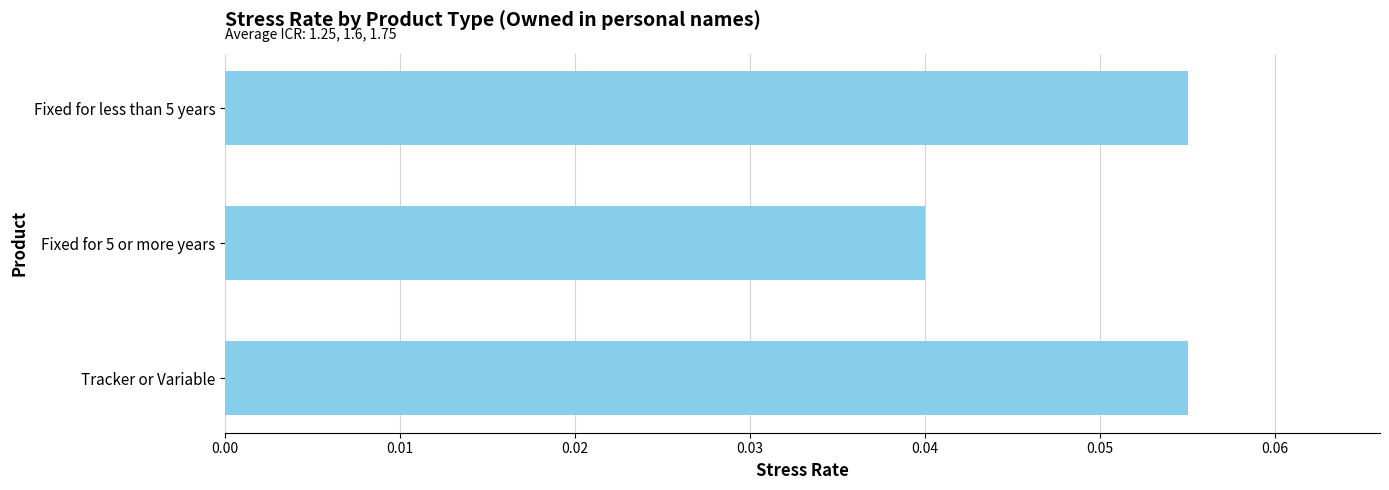

How many data points does each series have?

3